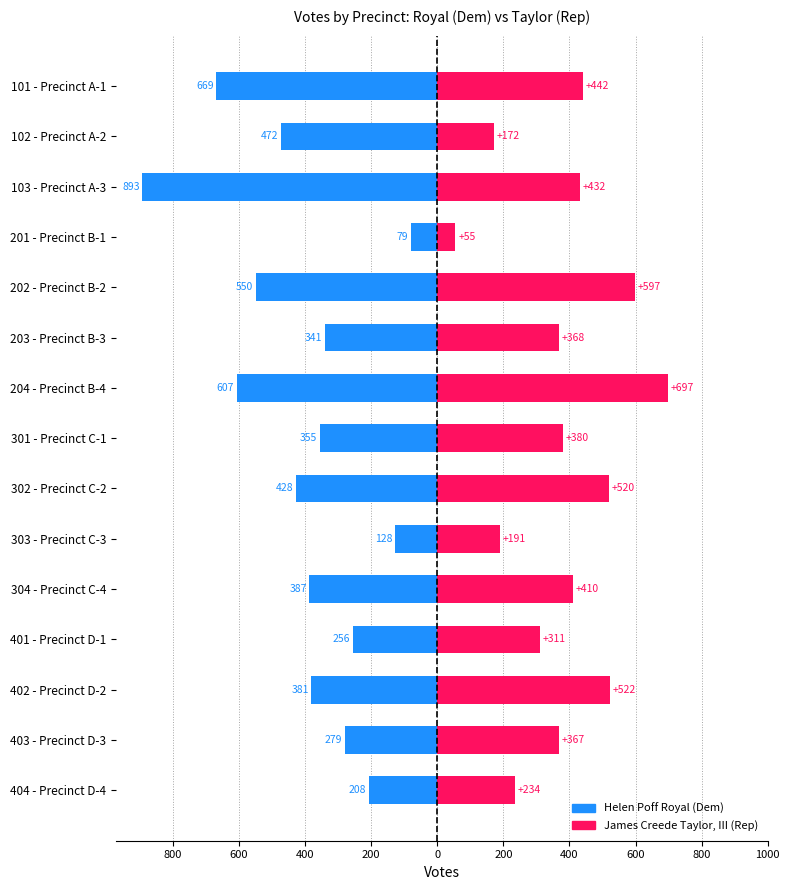

Reading left to right, extract all data points from this chart.

Helen Poff Royal: -669	-472	-893	-79	-550	-341	-607	-355	-428	-128	-387	-256	-381	-279	-208
James Creede Taylor, III: 442	172	432	55	597	368	697	380	520	191	410	311	522	367	234